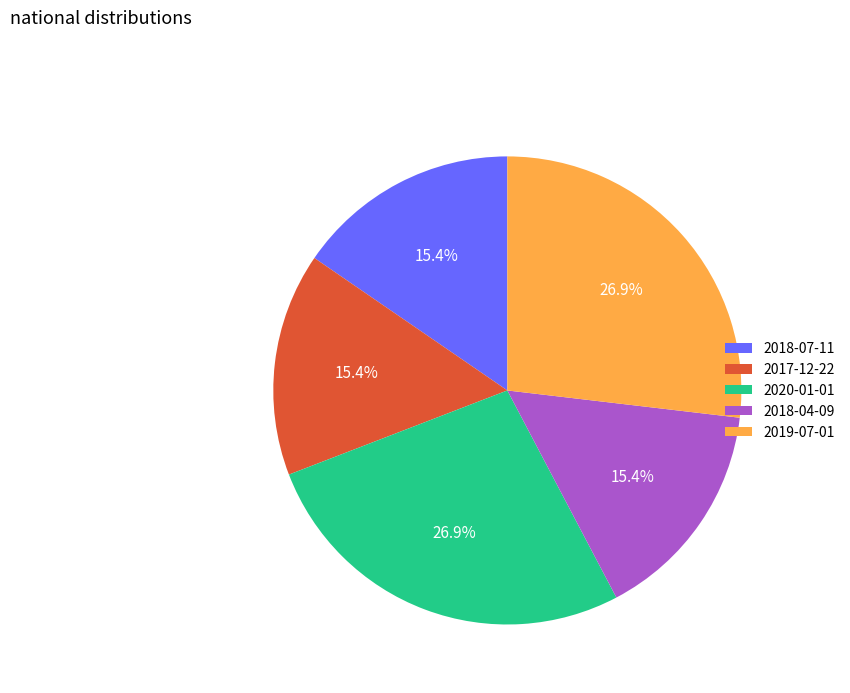

Approximately how many times larger is the value at 2019-07-01 compared to 2018-04-09?

1.7